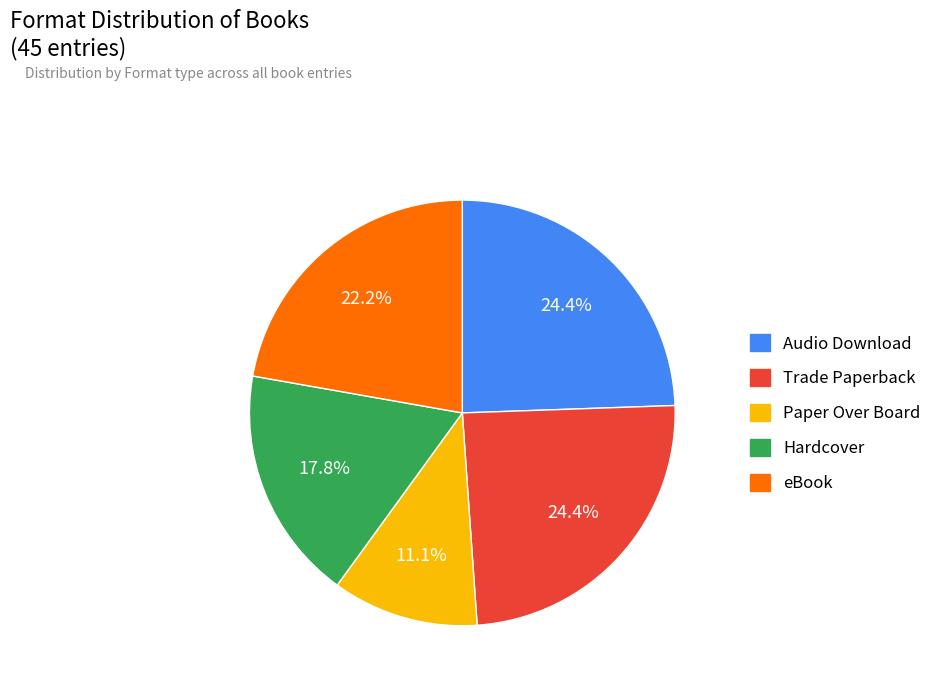

How many segments does this pie chart have?

5